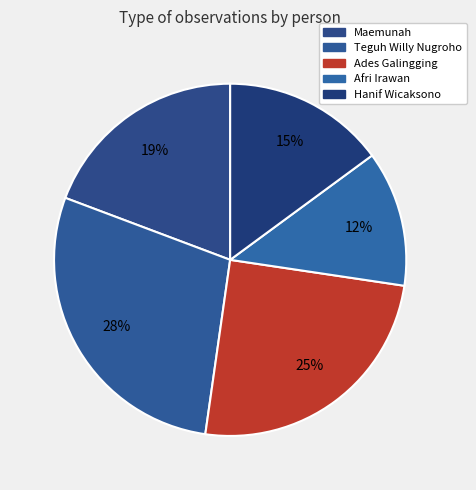

What is the largest slice in the pie chart?

Teguh Willy Nugroho